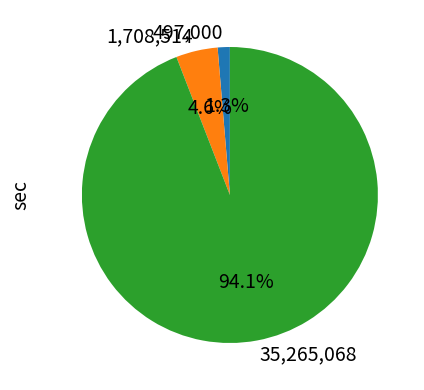

Between 35,265,068 and 1,708,514, which is larger?

35,265,068